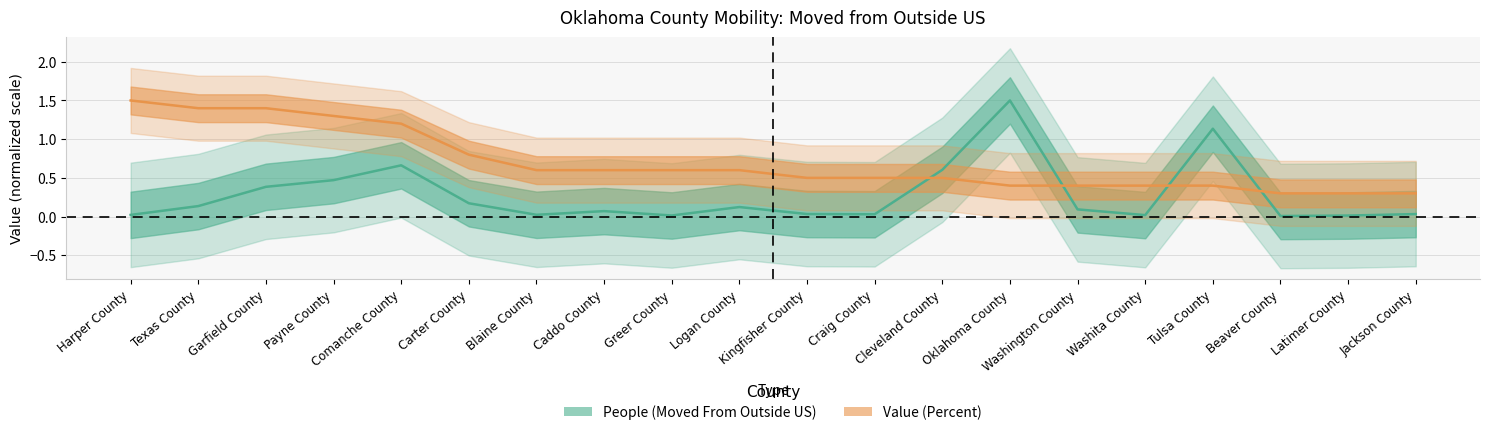

True or false: Value (Percent) has more than 2 points higher than both neighbors.

False